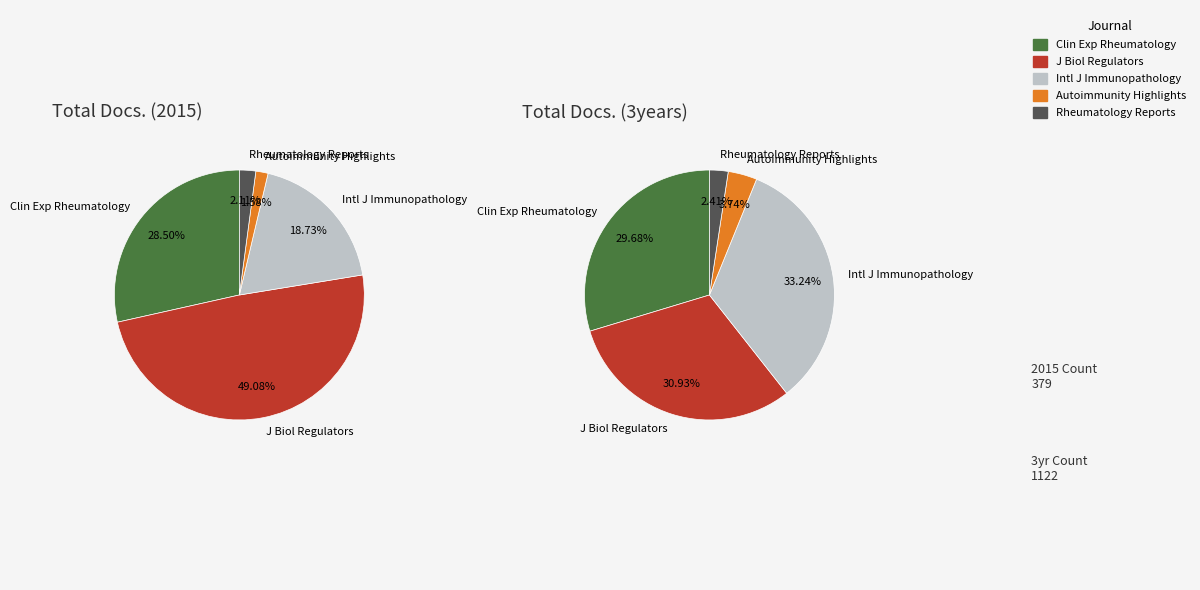

Does Journal of Biological Regulators account for over 50% of the chart?

No